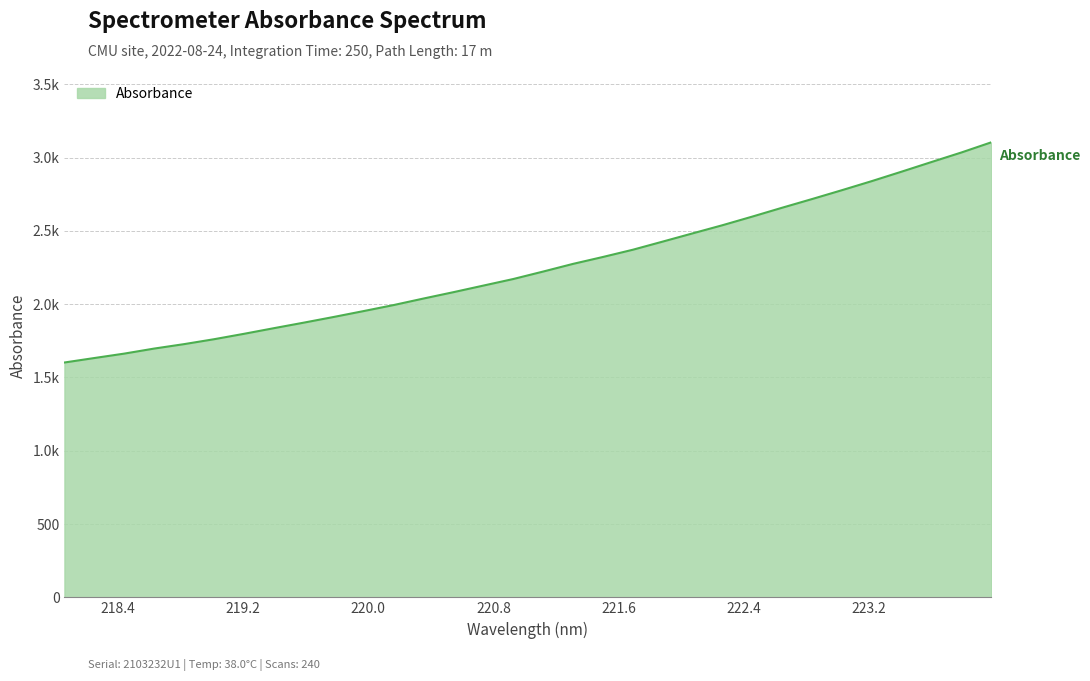

Does the chart have visible grid lines?

Yes